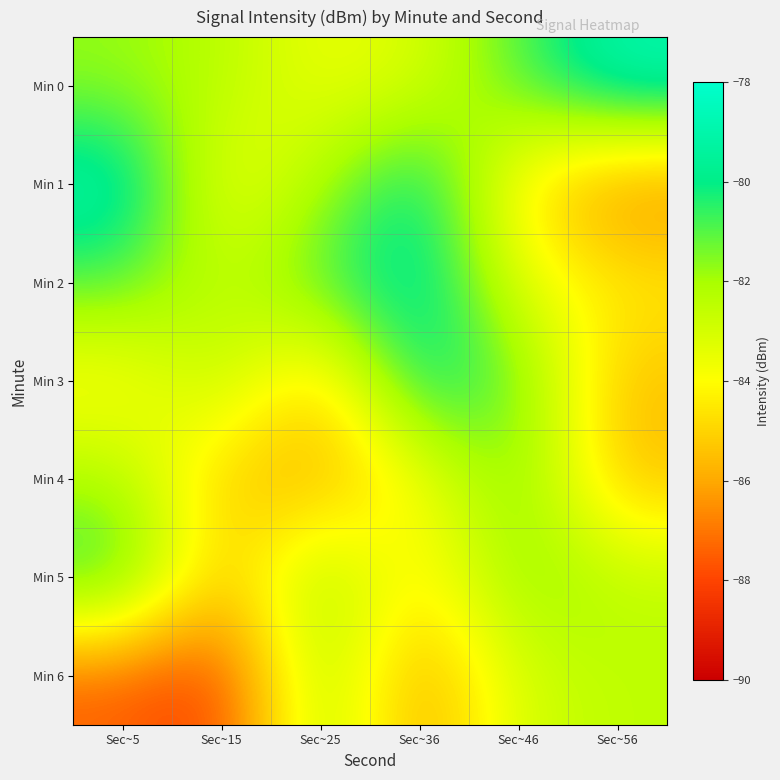

What is the total value across all series at Sec~36?

-576.2